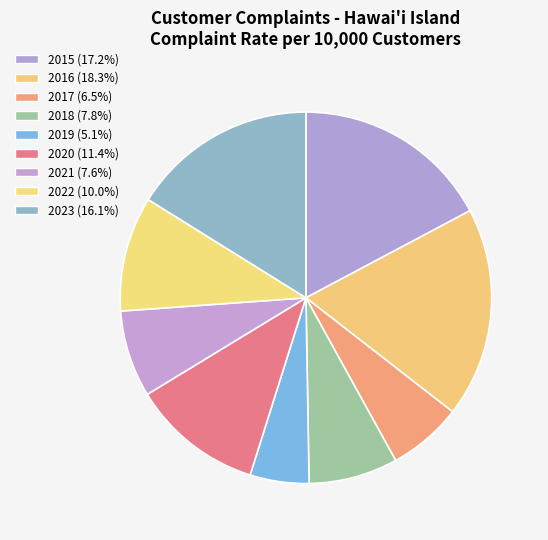

How many slices are in this pie chart?

9